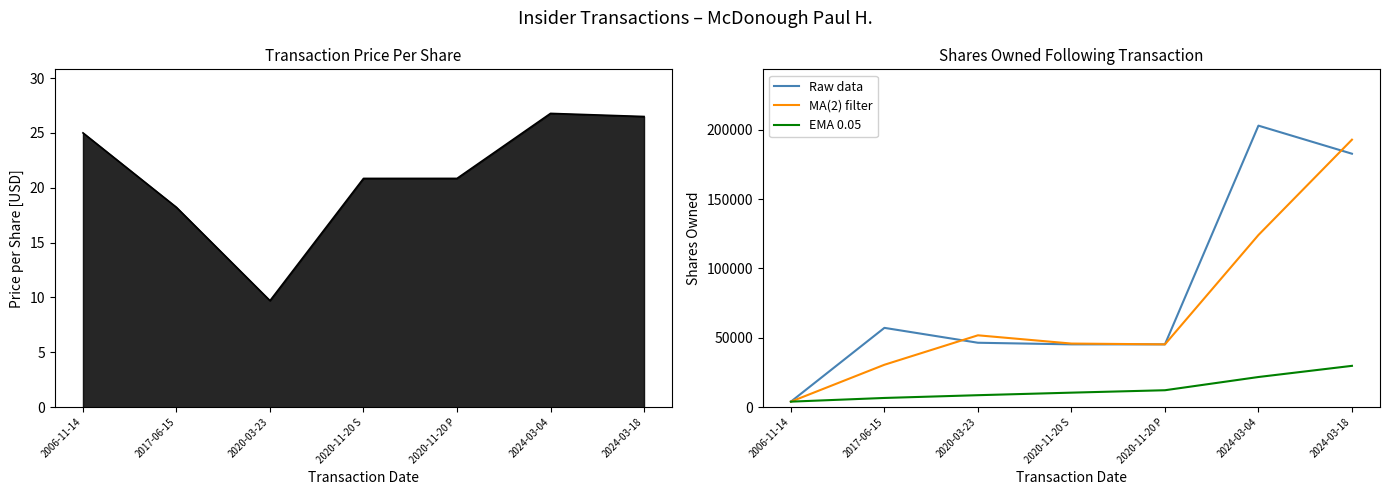

What is the label of the 6th point from the left?

2024-03-04